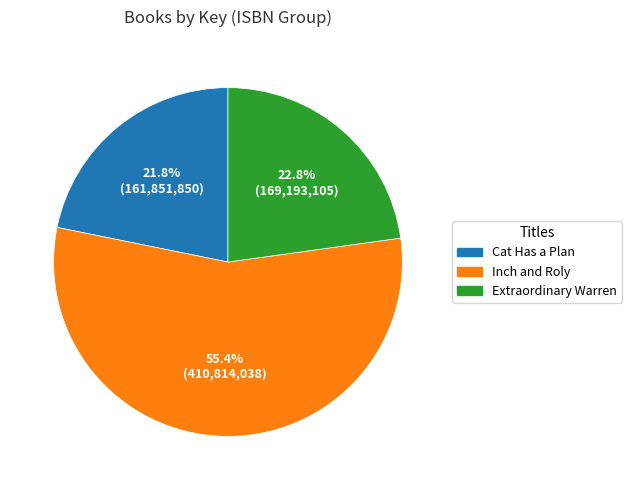

Is there a majority slice in this chart?

Yes